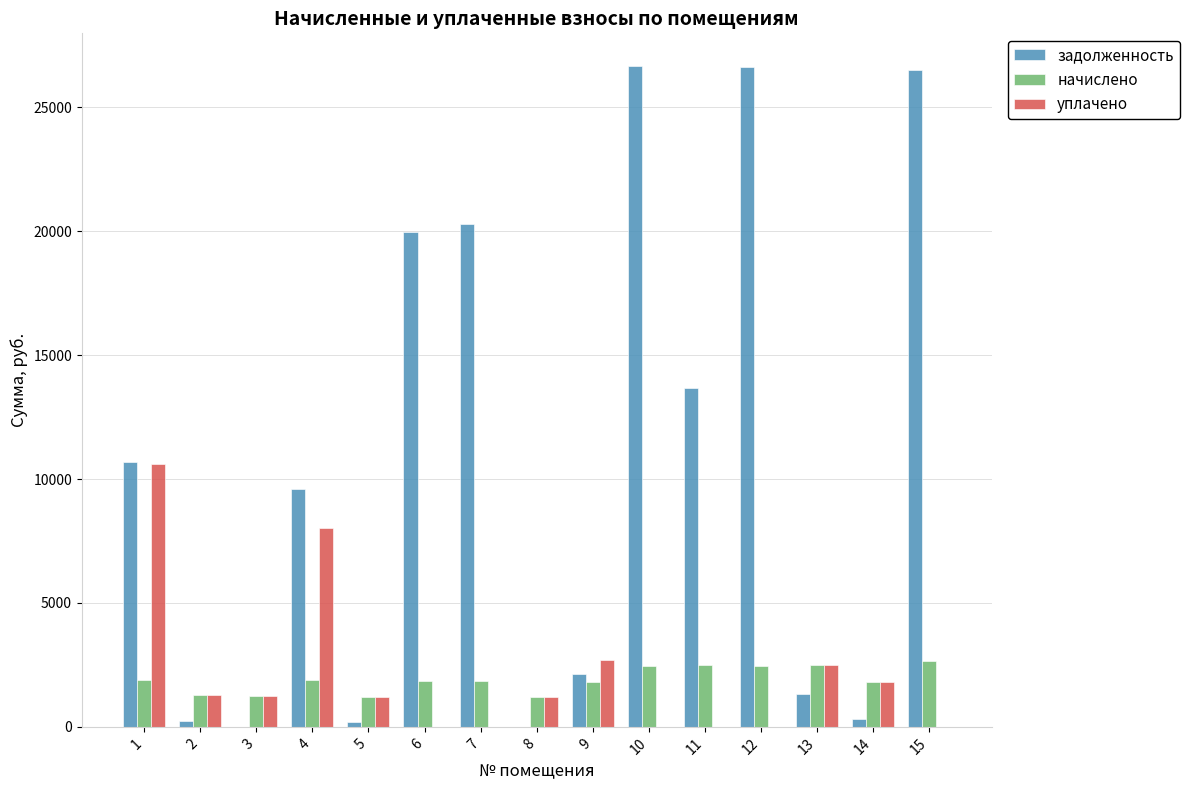

The уплачено series shows 2498.4 at 13. True or false?

True